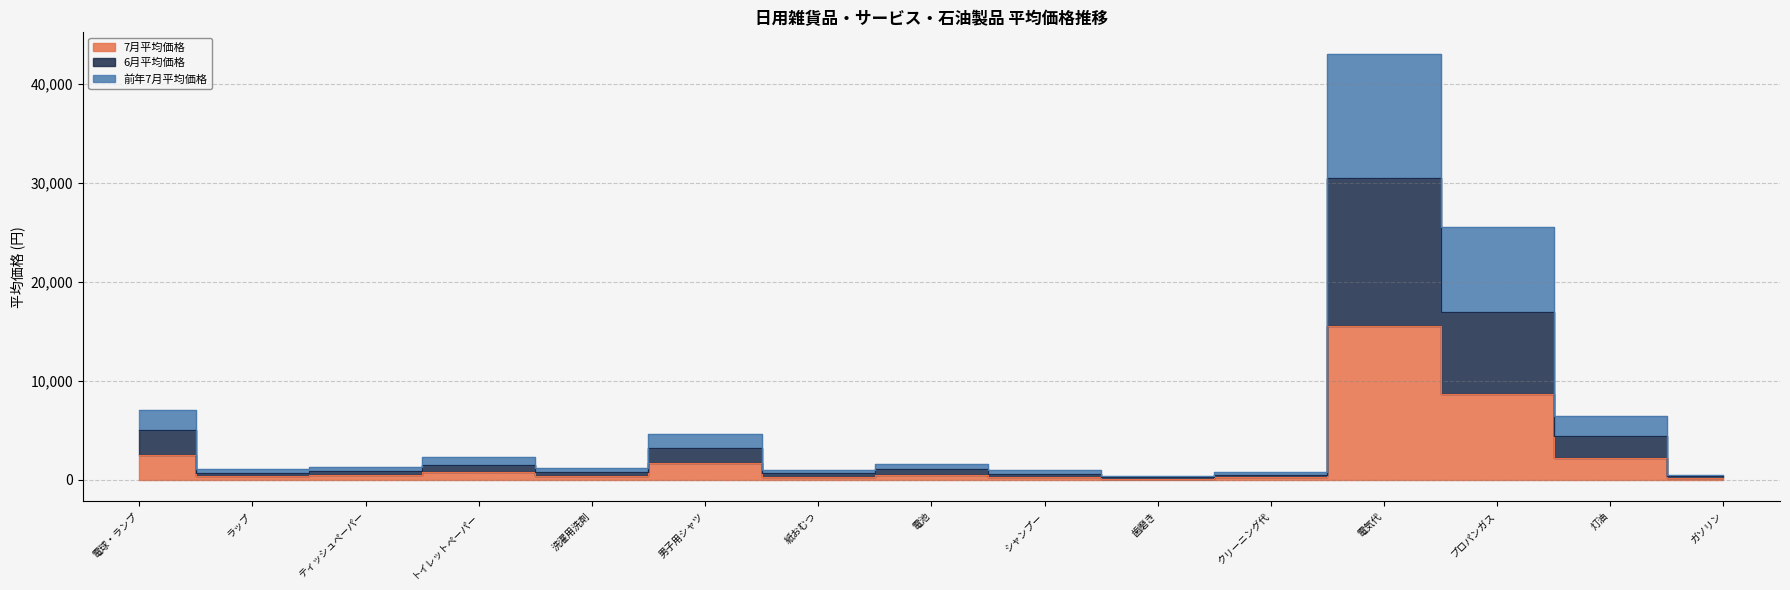

Reading right to left, extract all data points from this chart.

7月平均価格: 176	2196	8645	15542	260	131	316	534	335	1687	403	773	442	360	2530
6月平均価格: 350	4392	16923	30497	520	265	638	1068	672	3205	804	1546	882	718	5060
前年7月平均価格: 522	6492	25568	43078	780	399	952	1602	988	4602	1193	2317	1317	1072	7040